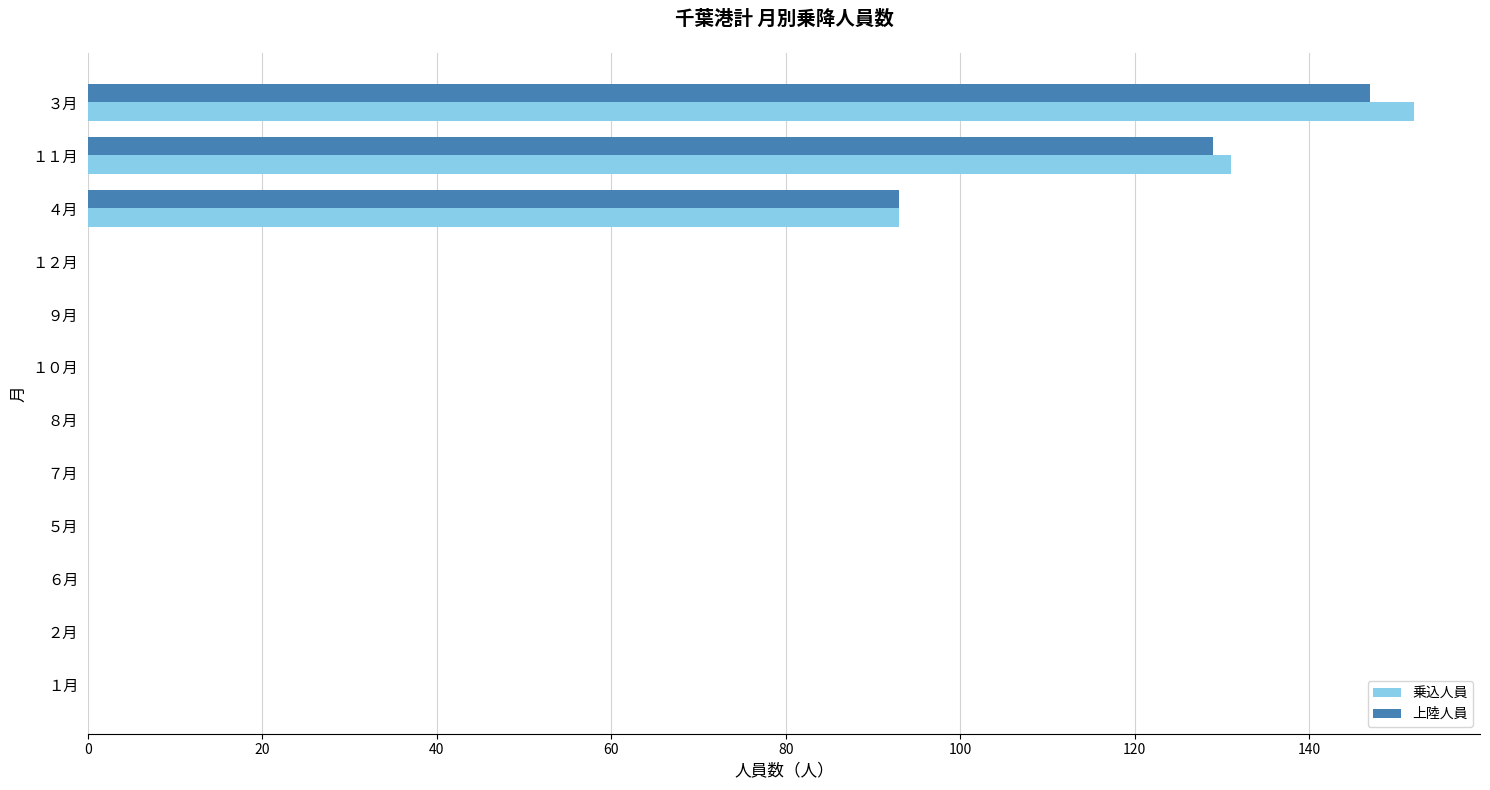

At which category is the sum across all series the highest?

３月